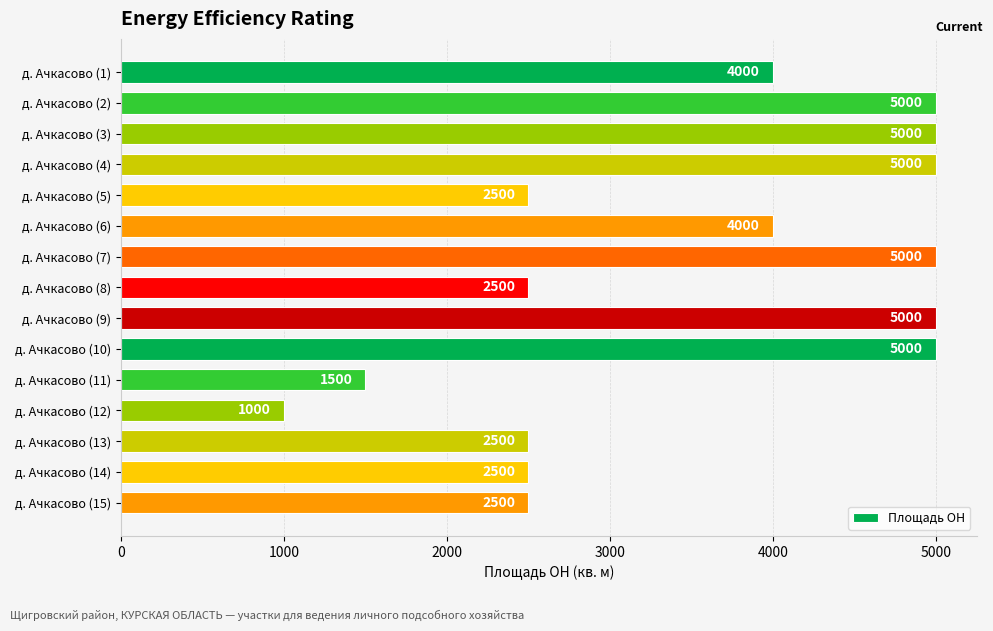

What is the greatest value displayed?

5000